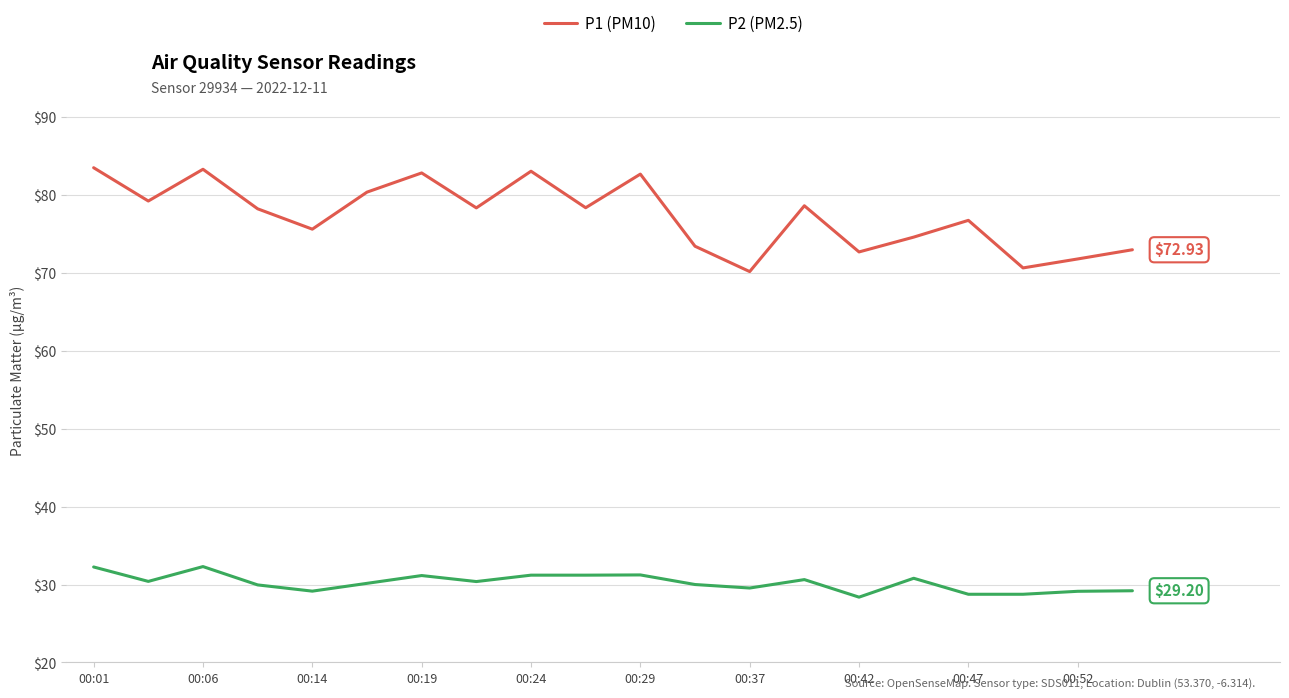

True or false: P1 (PM10) and P2 (PM2.5) intersect in this chart.

False